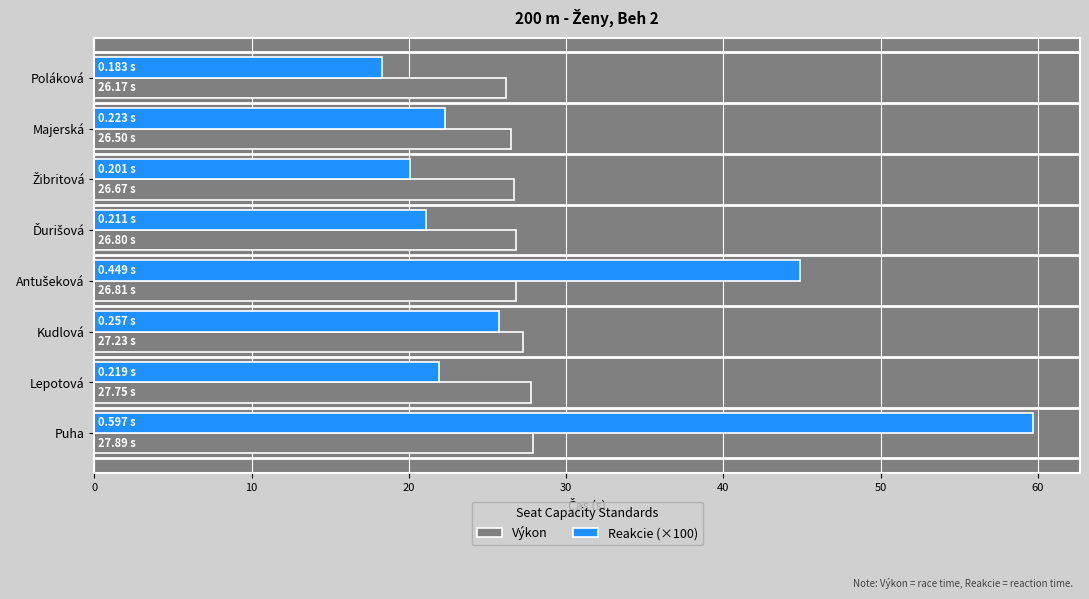

At which category is the sum across all series the highest?

Puha